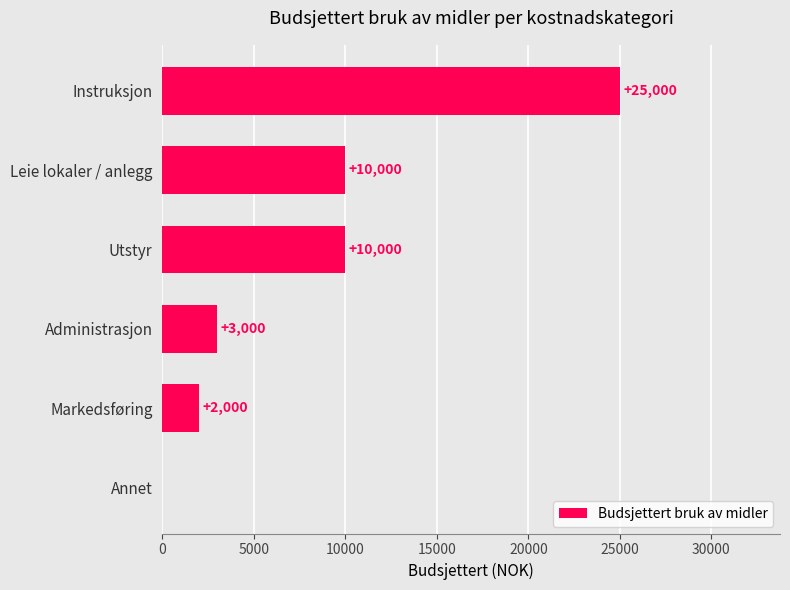

True or false: the data shows 0 at Annet.

True